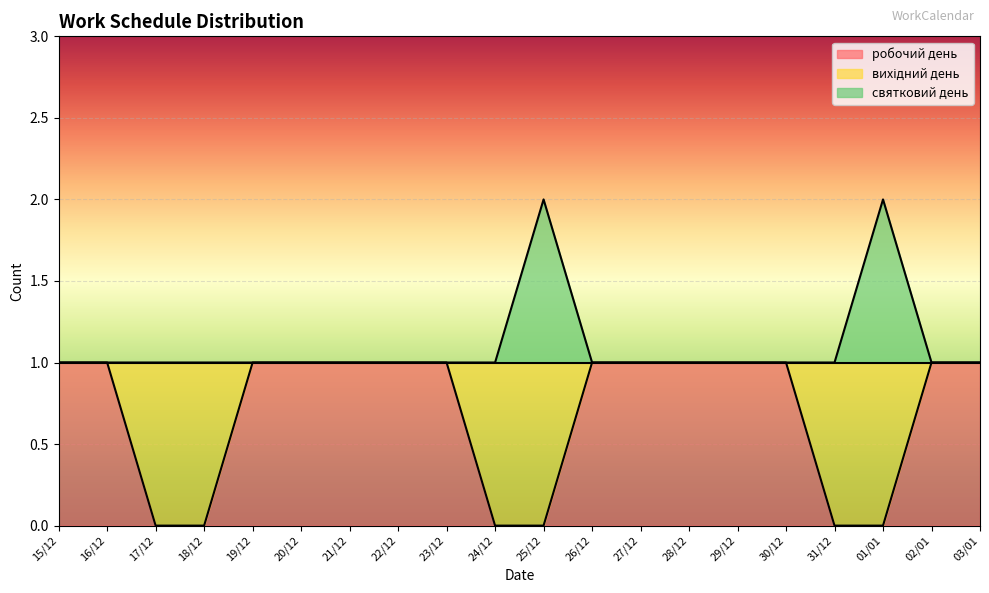

Reading right to left, what are all the values shown in this chart?

робочий день: 1	1	0	0	1	1	1	1	1	0	0	1	1	1	1	1	0	0	1	1
святковий день: 1	1	2	1	1	1	1	1	1	2	1	1	1	1	1	1	1	1	1	1